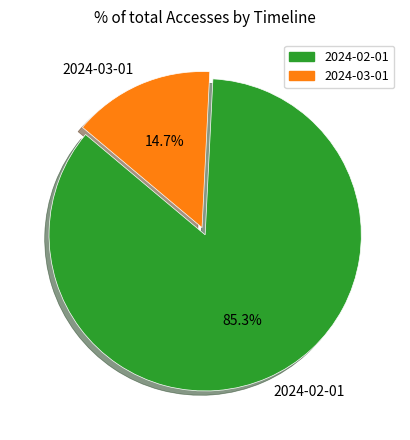

Which category accounts for the majority?

2024-02-01